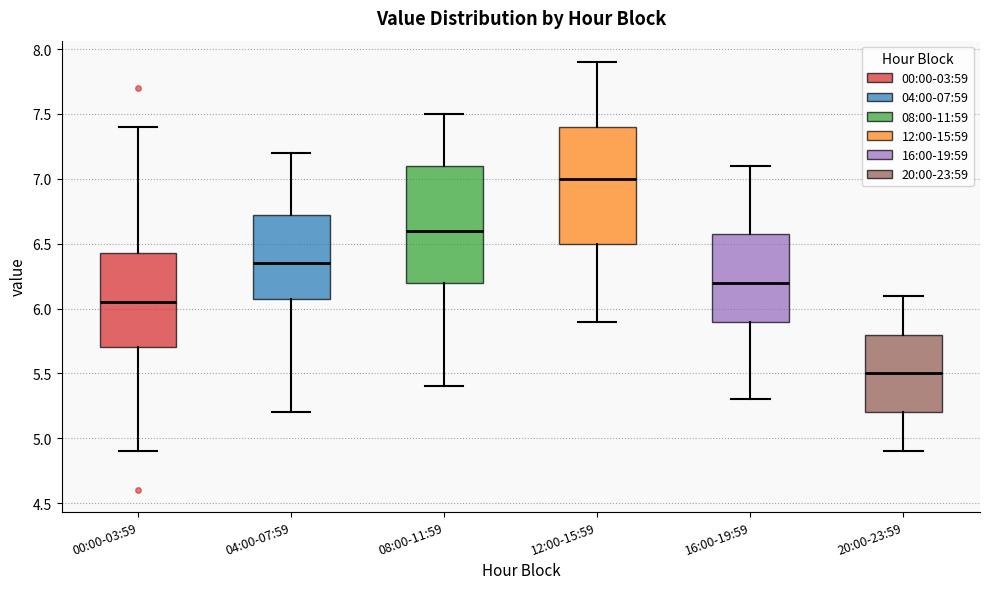

Where does the median line of the box for 08:00-11:59 sit on the y-axis? The values are not printed on the chart, so give them approximately, as read against the axis.

6.60